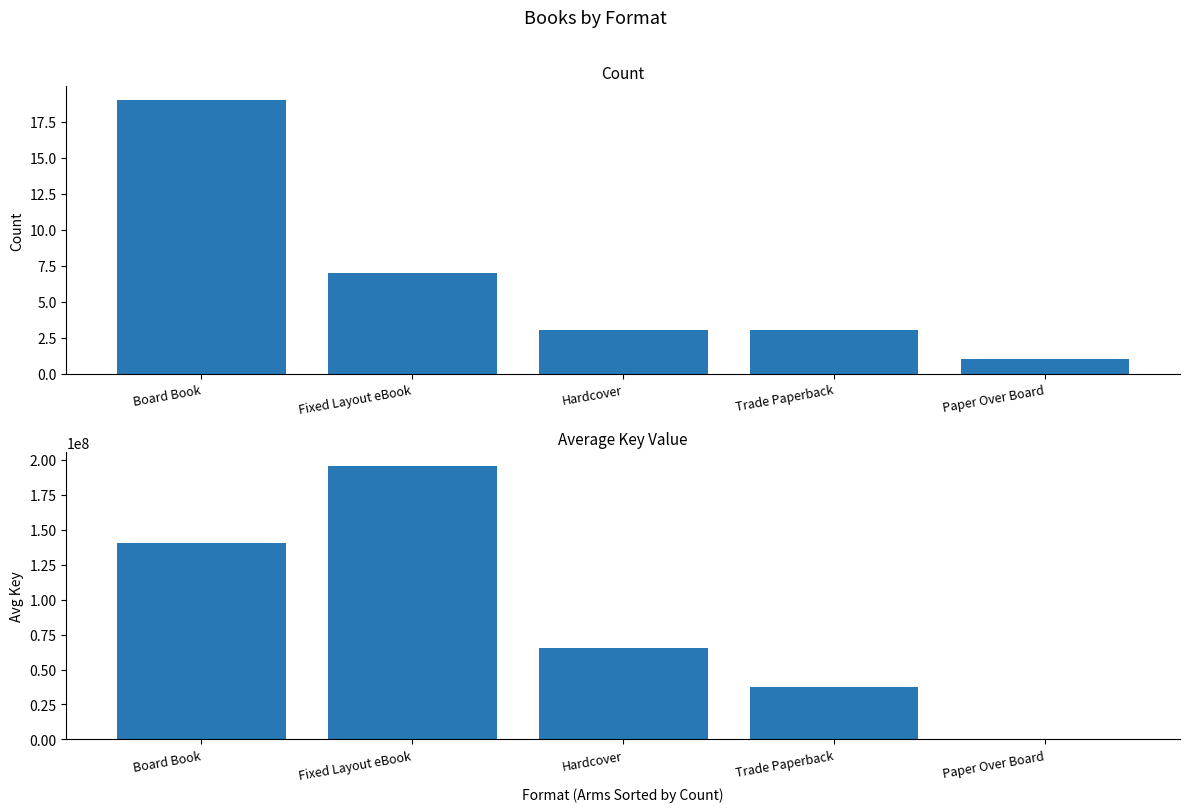

Reading left to right, list all the values displayed in this chart.

Count: Board Book=19	Fixed Layout eBook=7	Hardcover=3	Trade Paperback=3	Paper Over Board=1
Avg Key: Board Book=140614851	Fixed Layout eBook=195659759	Hardcover=65293181	Trade Paperback=37478050	Paper Over Board=6672